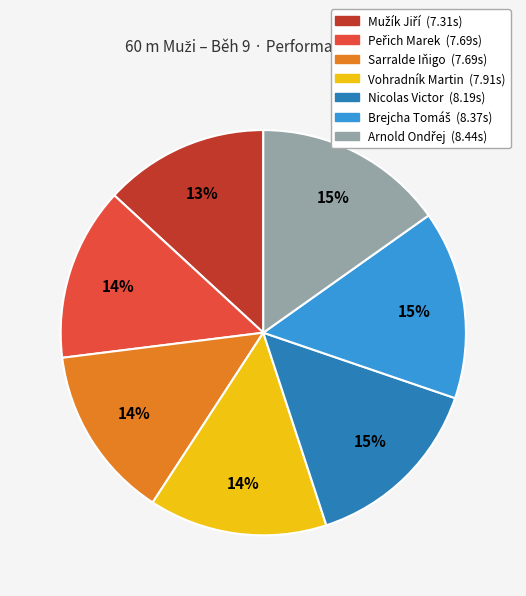

Does any single category account for the majority?

No